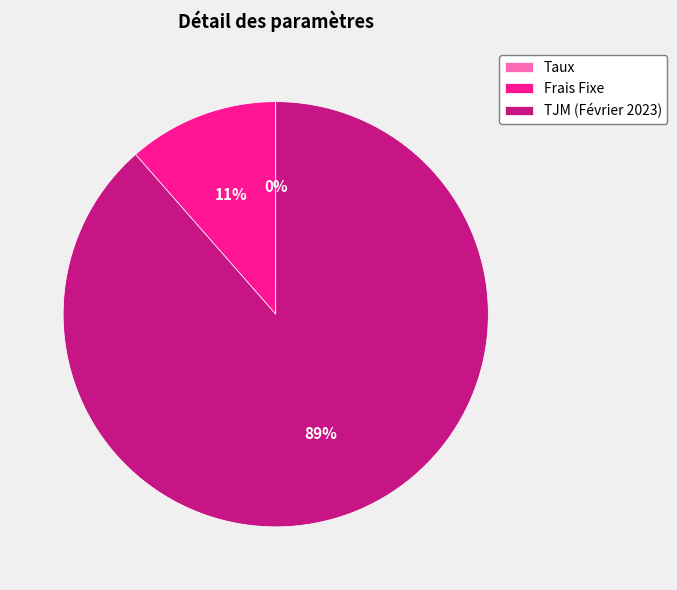

Combined, do Frais Fixe and TJM (Février 2023) account for over 50%?

Yes